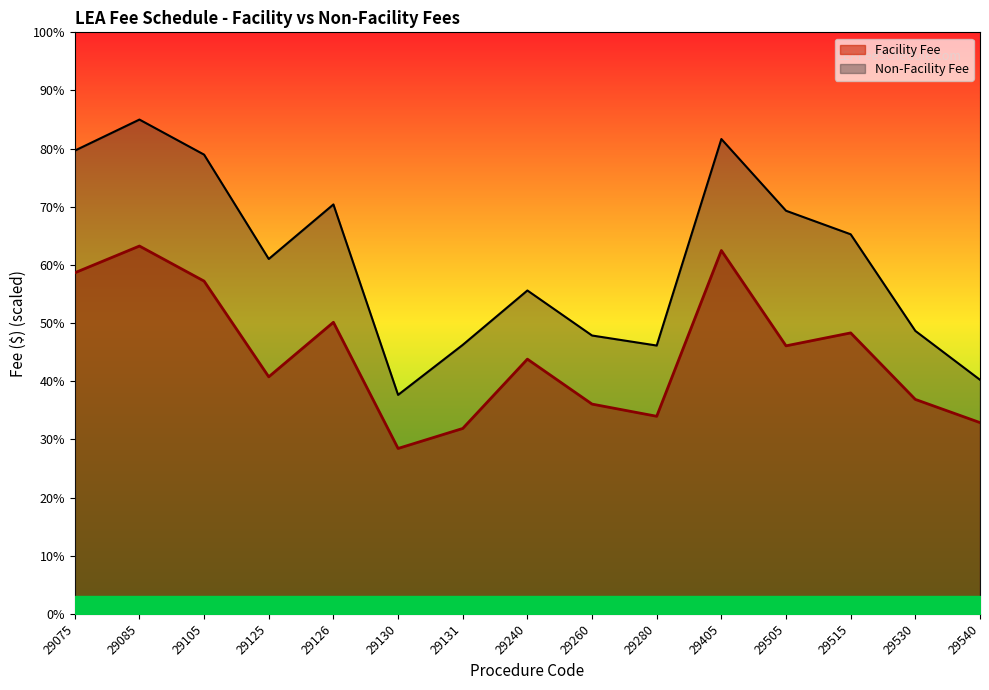

Reading right to left, extract all data points from this chart.

Facility Fee: 32.9	36.9	48.3	46.1	62.5	34.0	36.1	43.8	31.9	28.4	50.1	40.8	57.2	63.3	58.7
Non-Facility Fee: 40.3	48.7	65.3	69.3	81.7	46.1	47.9	55.6	46.3	37.7	70.4	61.0	79.0	85.0	79.7